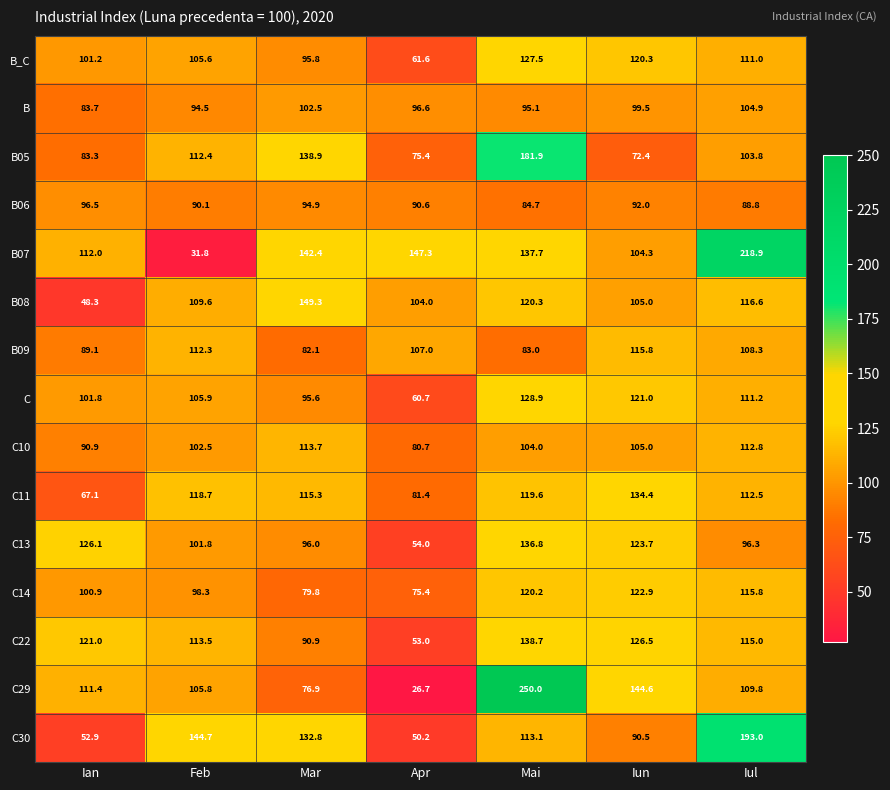

The value of C11 at Feb is 193.5. True or false?

False